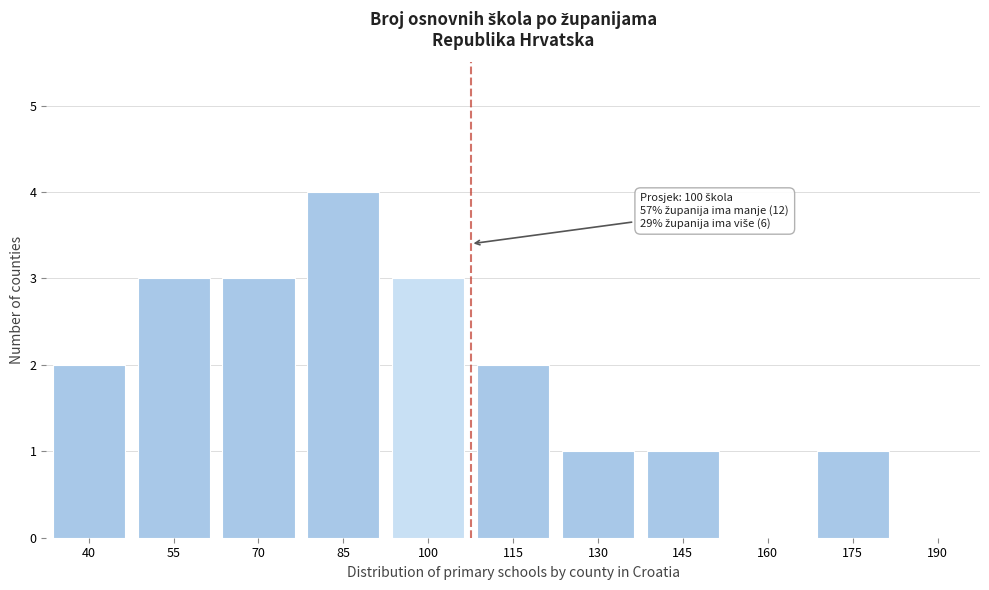

Reading left to right, extract all data points from this chart.

40=2	55=3	70=3	85=4	100=3	115=2	130=1	145=1	160=0	175=1	190=0